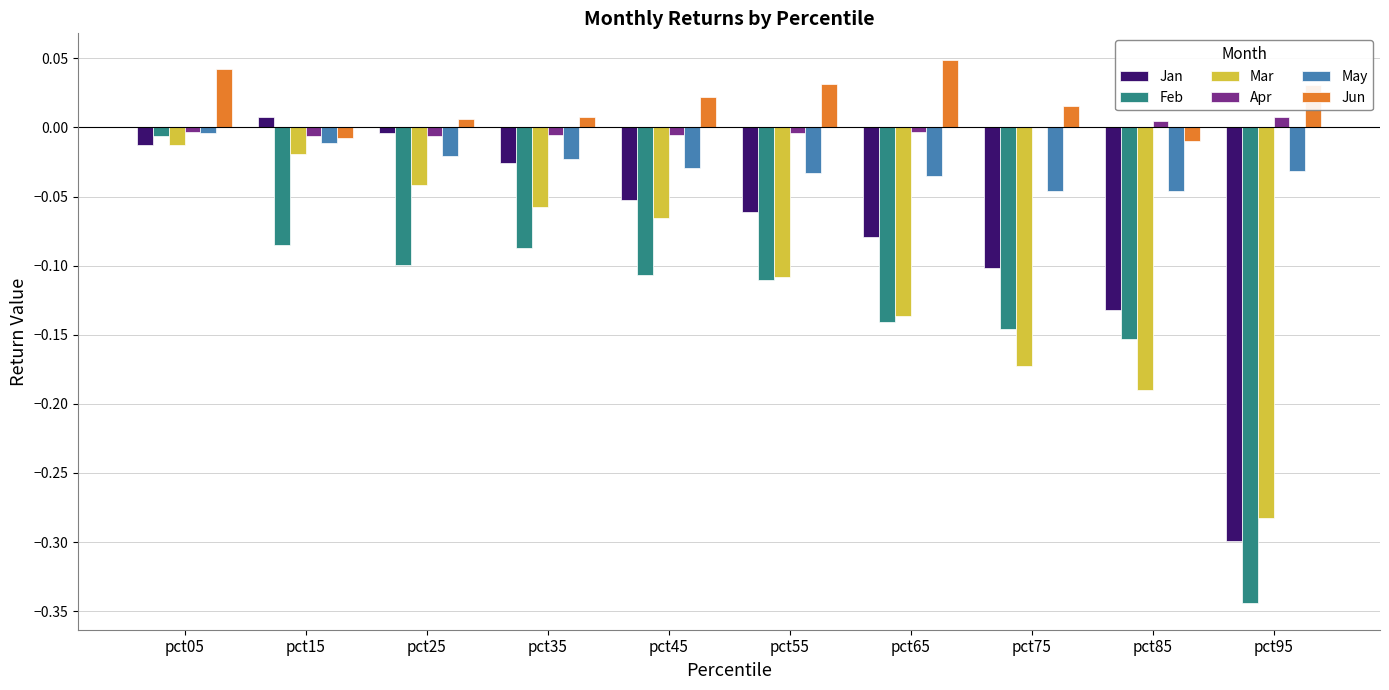

At which label does Jan reach its peak?

pct15